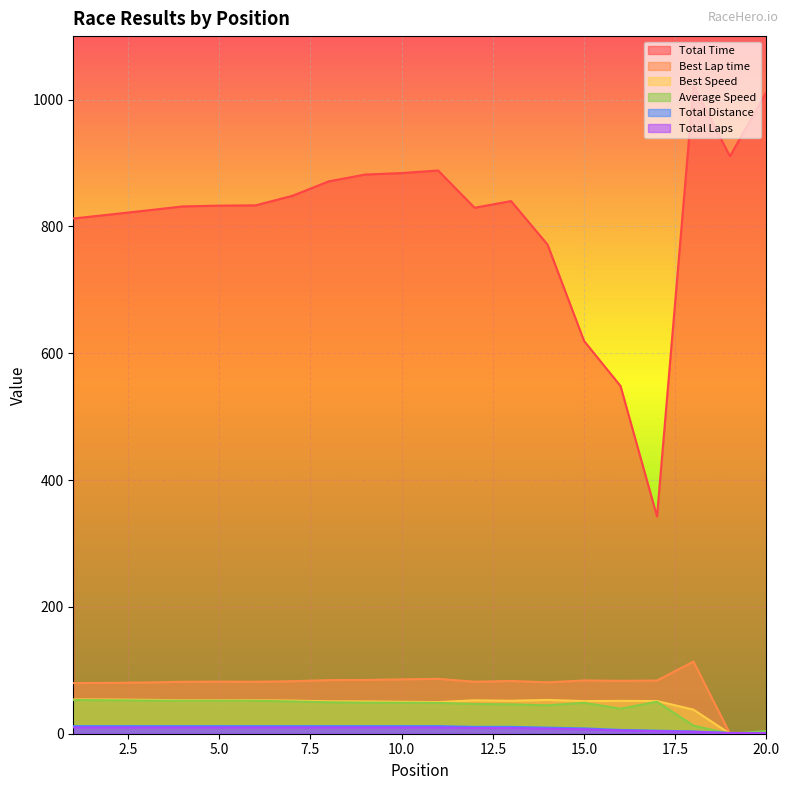

True or false: Best Speed and Total Laps intersect in this chart.

True